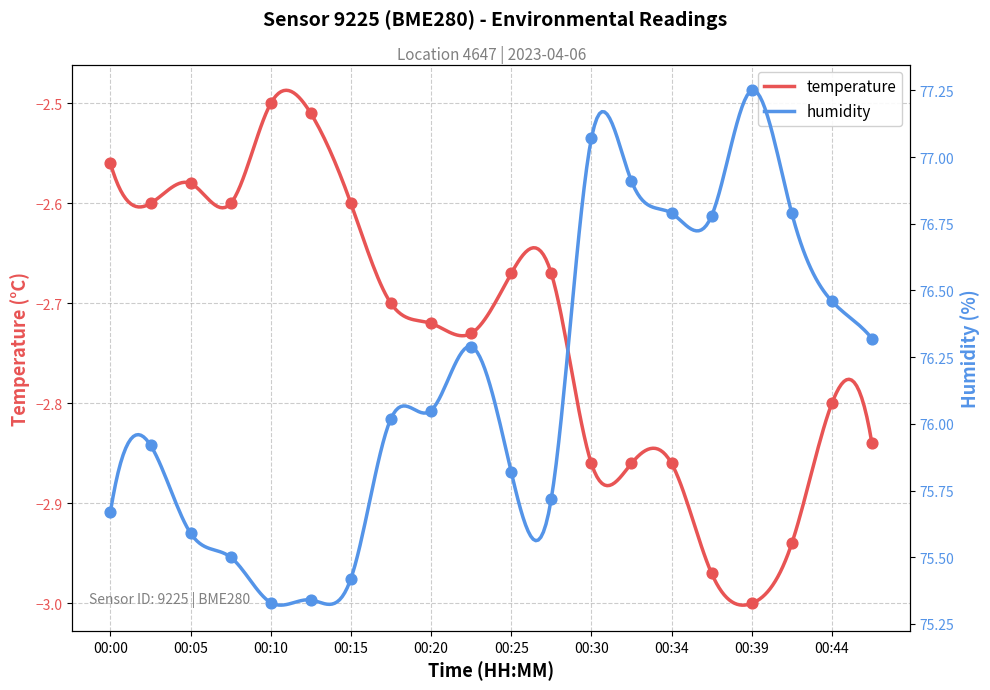

Which series reaches the minimum Y coordinate?

temperature